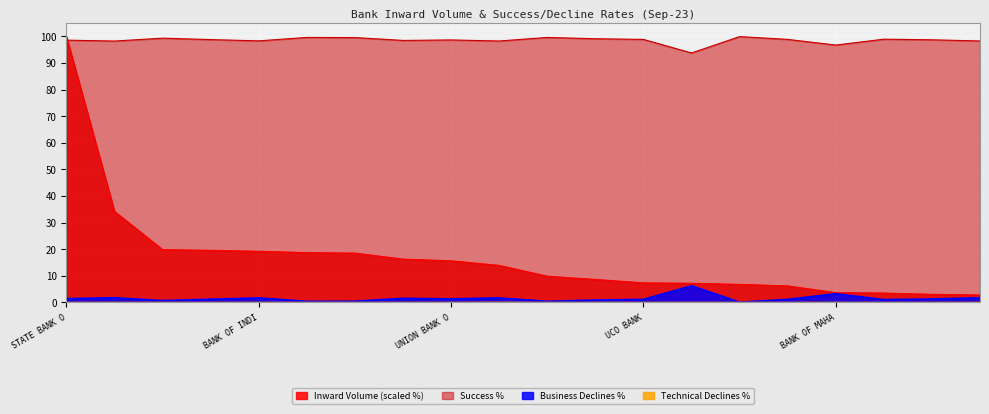

Between HDFC BANK LTD and INDIAN OVERSEAS BANK, which series saw the biggest shift?

Inward Volume (in million)